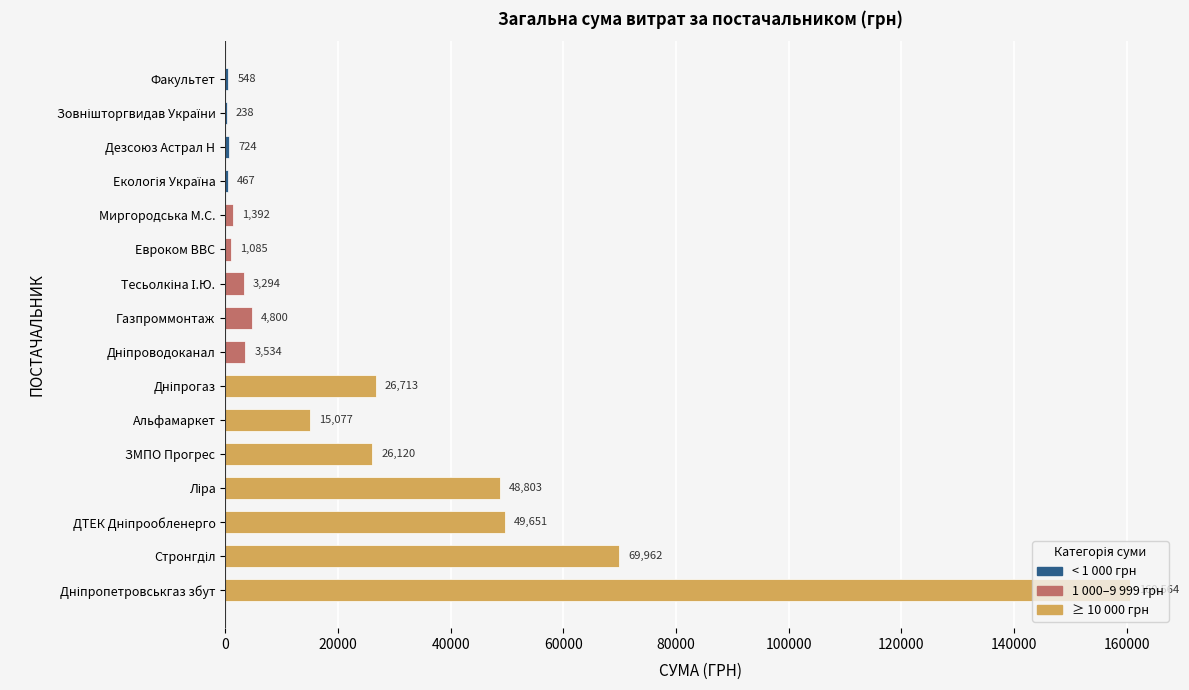

What is the sum of the values at Факультет and ЗМПО Прогрес?

26668.0